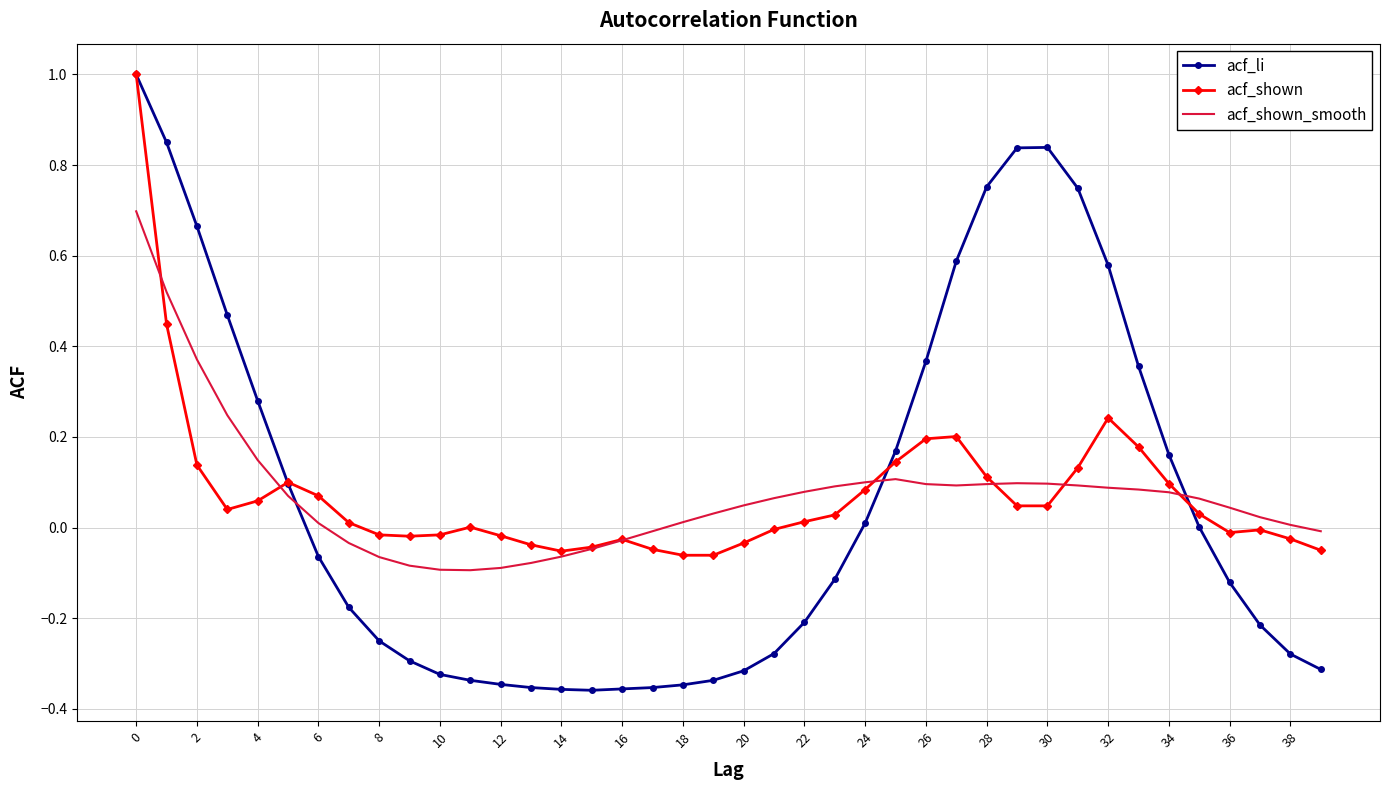

Which series has the largest range (max minus min)?

acf_li